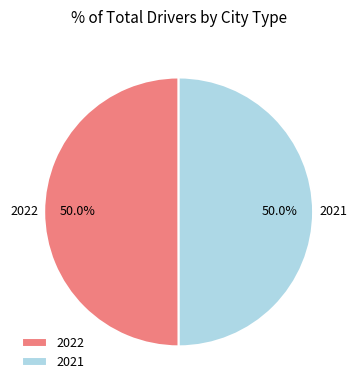

Combined, what portion of the pie is 2022 and 2021?

100.0%